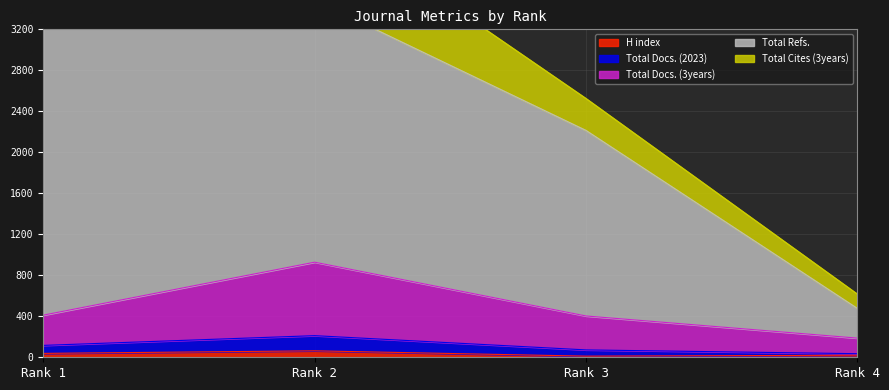

How many interior local peaks does the Total Docs. (3years) series have?

1